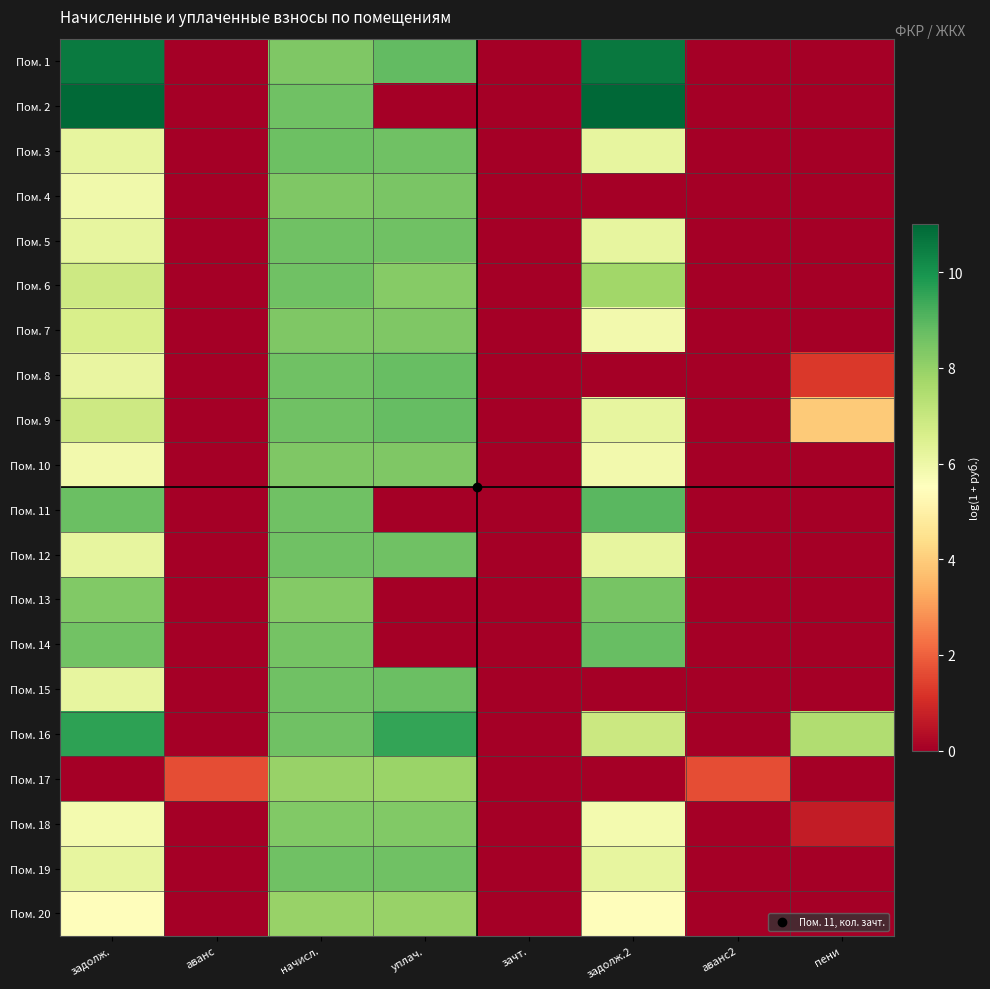

Reading left to right, extract all data points from this chart.

Пом. 1: задолж.=10.5	аванс=0.0	начисл.=8.4	уплач.=8.9	зачт.=0.0	задолж.2=10.6	аванс2=0.0	пени=0.0
Пом. 2: задолж.=11.0	аванс=0.0	начисл.=8.6	уплач.=0.0	зачт.=0.0	задолж.2=11.0	аванс2=0.0	пени=0.0
Пом. 3: задолж.=6.2	аванс=0.0	начисл.=8.6	уплач.=8.6	зачт.=0.0	задолж.2=6.2	аванс2=0.0	пени=0.0
Пом. 4: задолж.=5.9	аванс=0.0	начисл.=8.4	уплач.=8.4	зачт.=0.0	задолж.2=0.0	аванс2=0.0	пени=0.0
Пом. 5: задолж.=6.2	аванс=0.0	начисл.=8.6	уплач.=8.6	зачт.=0.0	задолж.2=6.2	аванс2=0.0	пени=0.0
Пом. 6: задолж.=6.8	аванс=0.0	начисл.=8.6	уплач.=8.2	зачт.=0.0	задолж.2=7.8	аванс2=0.0	пени=0.0
Пом. 7: задолж.=6.6	аванс=0.0	начисл.=8.4	уплач.=8.4	зачт.=0.0	задолж.2=5.9	аванс2=0.0	пени=0.0
Пом. 8: задолж.=6.1	аванс=0.0	начисл.=8.6	уплач.=8.8	зачт.=0.0	задолж.2=0.0	аванс2=0.0	пени=1.3
Пом. 9: задолж.=6.9	аванс=0.0	начисл.=8.6	уплач.=8.8	зачт.=0.0	задолж.2=6.2	аванс2=0.0	пени=3.9
Пом. 10: задолж.=5.9	аванс=0.0	начисл.=8.4	уплач.=8.4	зачт.=0.0	задолж.2=5.9	аванс2=0.0	пени=0.0
Пом. 11: задолж.=8.7	аванс=0.0	начисл.=8.6	уплач.=0.0	зачт.=0.0	задолж.2=8.9	аванс2=0.0	пени=0.0
Пом. 12: задолж.=6.2	аванс=0.0	начисл.=8.6	уплач.=8.6	зачт.=0.0	задолж.2=6.2	аванс2=0.0	пени=0.0
Пом. 13: задолж.=8.3	аванс=0.0	начисл.=8.3	уплач.=0.0	зачт.=0.0	задолж.2=8.5	аванс2=0.0	пени=0.0
Пом. 14: задолж.=8.6	аванс=0.0	начисл.=8.5	уплач.=0.0	зачт.=0.0	задолж.2=8.7	аванс2=0.0	пени=0.0
Пом. 15: задолж.=6.2	аванс=0.0	начисл.=8.6	уплач.=8.7	зачт.=0.0	задолж.2=0.0	аванс2=0.0	пени=0.0
Пом. 16: задолж.=9.6	аванс=0.0	начисл.=8.6	уплач.=9.5	зачт.=0.0	задолж.2=6.9	аванс2=0.0	пени=7.4
Пом. 17: задолж.=0.0	аванс=1.7	начисл.=7.9	уплач.=7.9	зачт.=0.0	задолж.2=0.0	аванс2=1.7	пени=0.0
Пом. 18: задолж.=5.8	аванс=0.0	начисл.=8.3	уплач.=8.3	зачт.=0.0	задолж.2=5.8	аванс2=0.0	пени=0.7
Пом. 19: задолж.=6.2	аванс=0.0	начисл.=8.6	уплач.=8.6	зачт.=0.0	задолж.2=6.2	аванс2=0.0	пени=0.0
Пом. 20: задолж.=5.4	аванс=0.0	начисл.=7.9	уплач.=7.9	зачт.=0.0	задолж.2=5.4	аванс2=0.0	пени=0.0